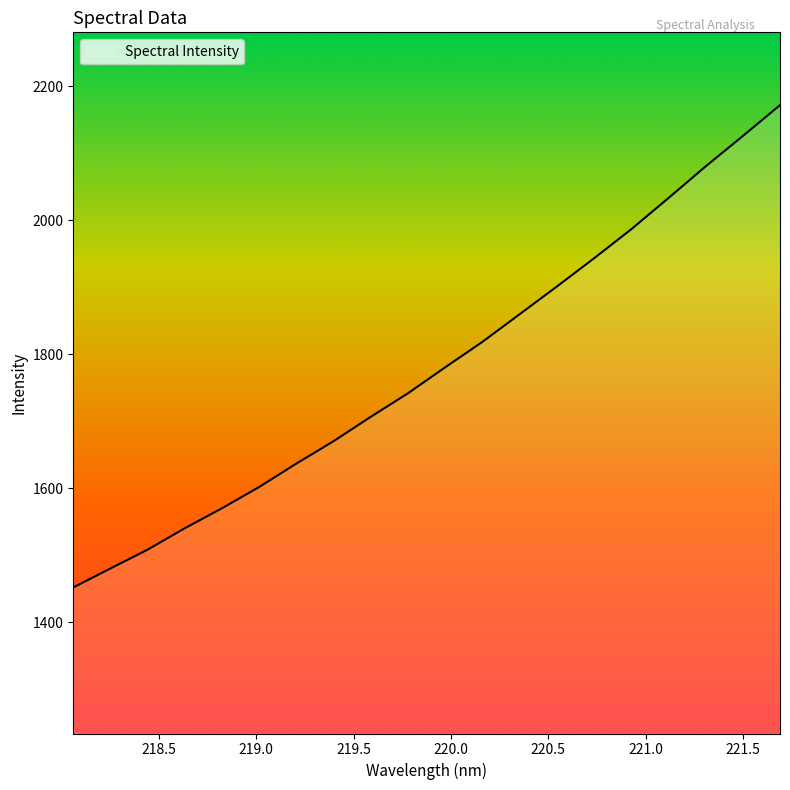

What is the smallest value displayed?

1452.2